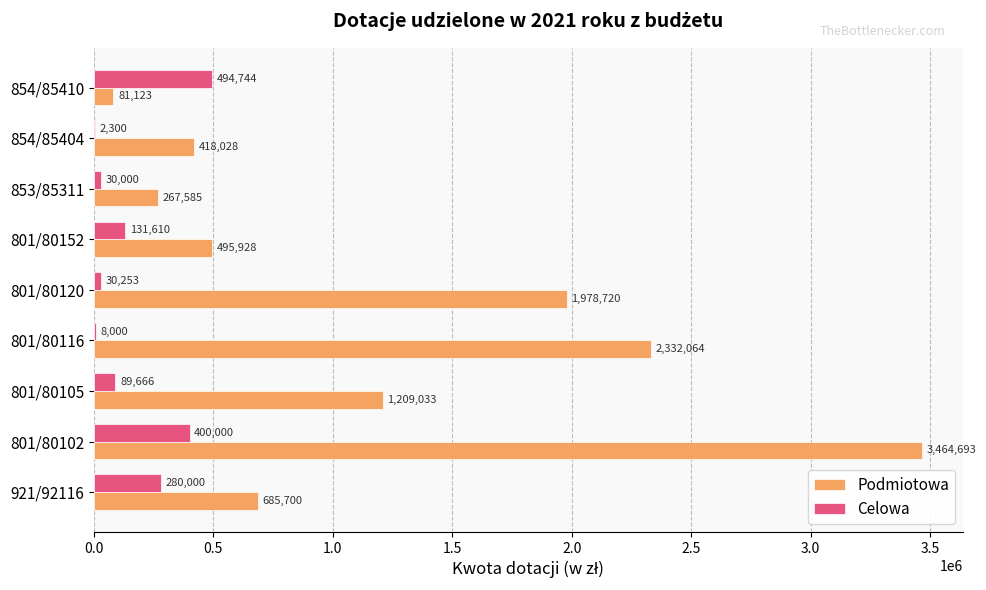

What is the sum of all Podmiotowa values?

10932874